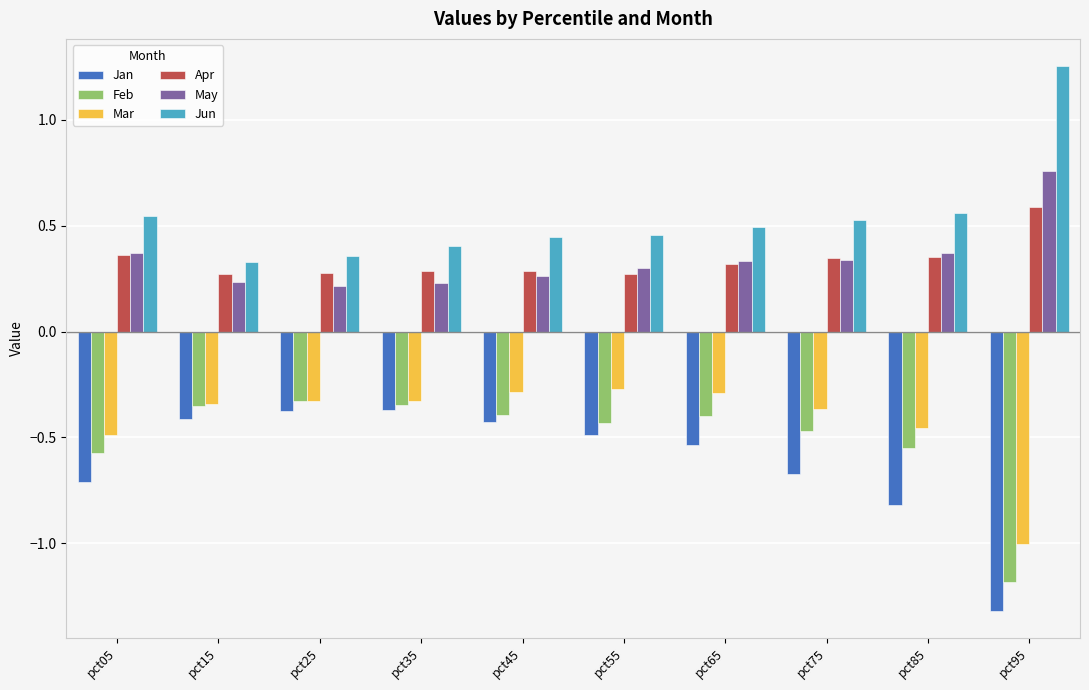

What are all the series names shown in the legend?

Jan, Feb, Mar, Apr, May, Jun